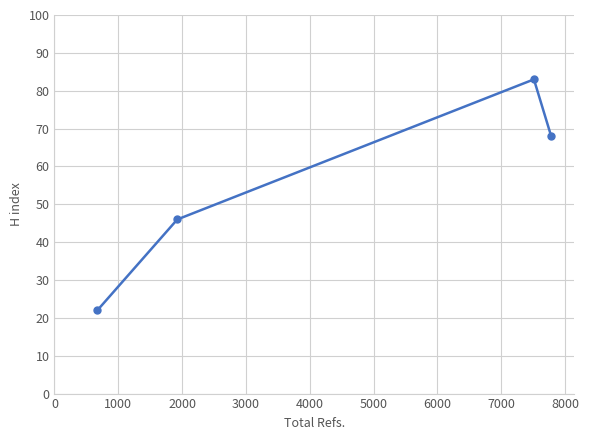

What is the value of the 4th point from the left?

68